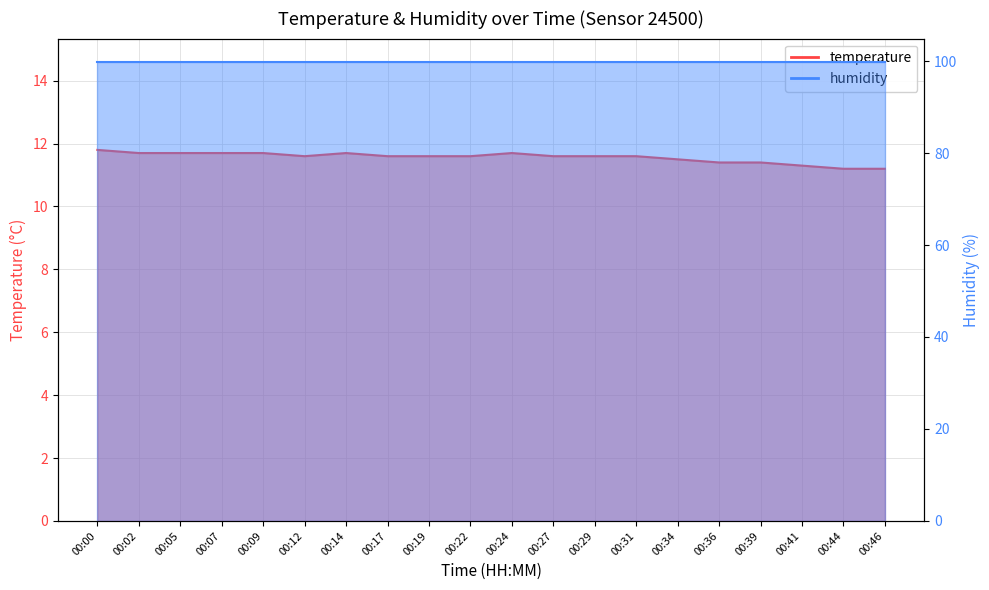

Does the chart display data point markers on the line(s)?

No